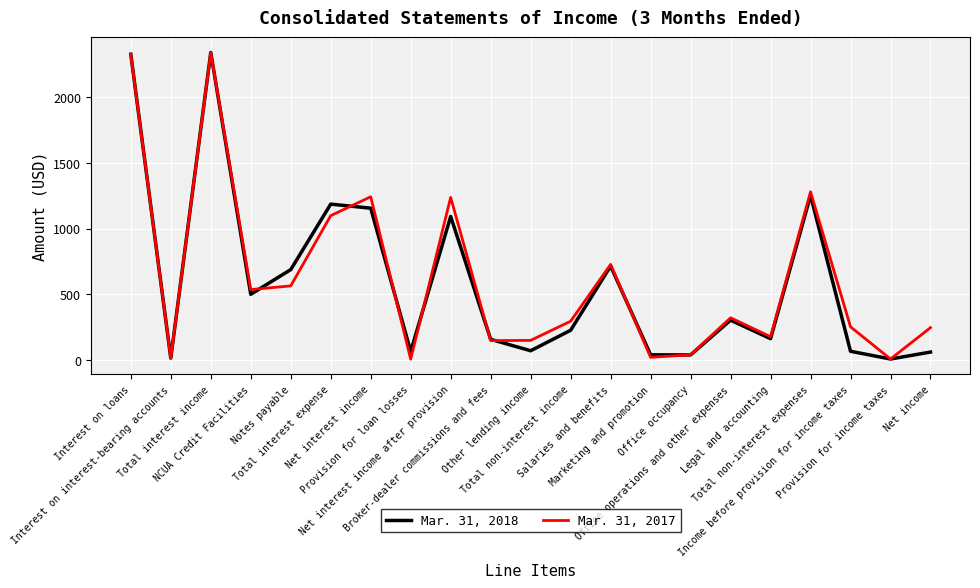

List the series in order of their peak value, highest first.

Mar. 31, 2018, Mar. 31, 2017